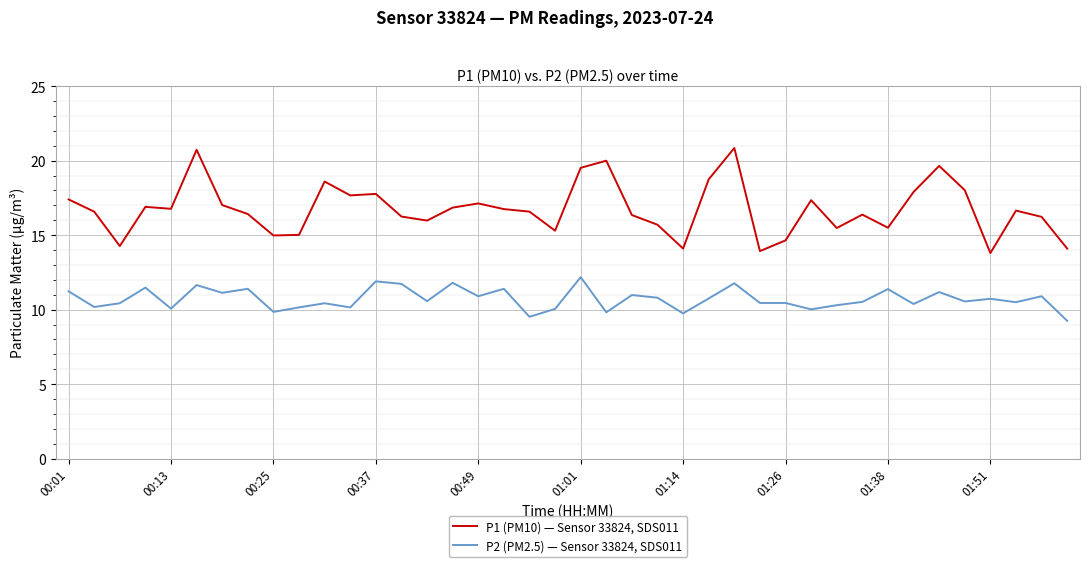

What is the maximum value for P2 (PM2.5) — Sensor 33824, SDS011?

12.2